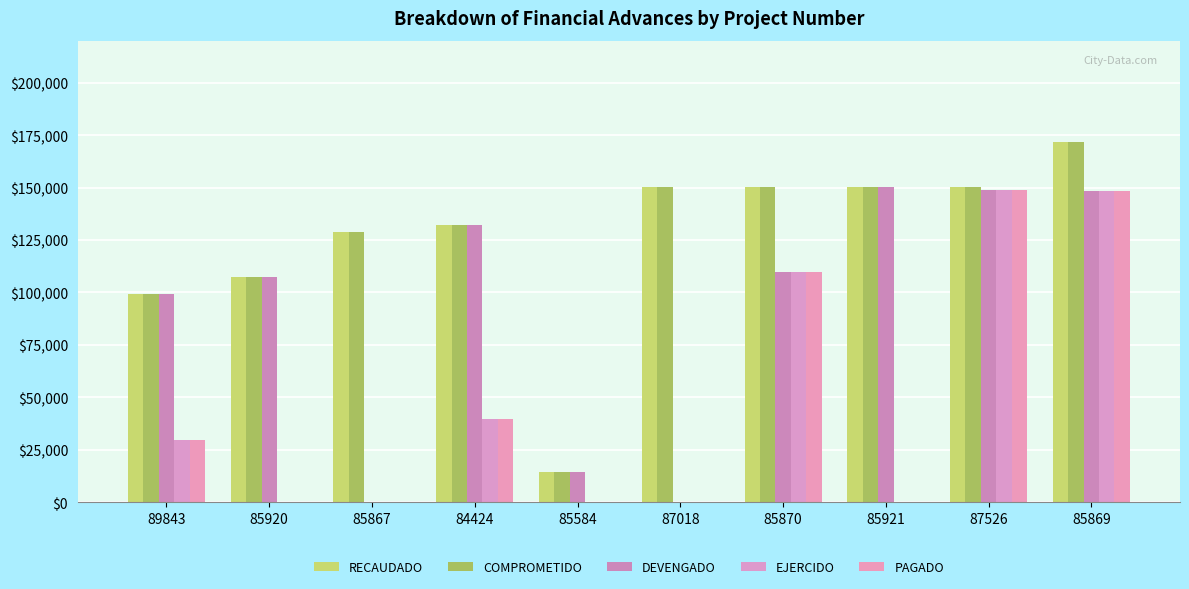

Which series has the widest spread of values?

RECAUDADO